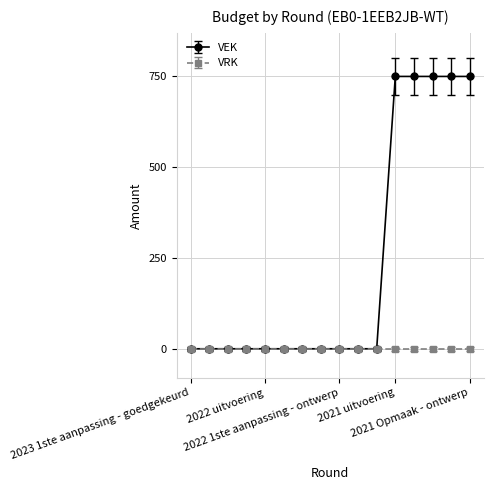

Rank the series by their maximum value, from lowest to highest.

VRK, VEK